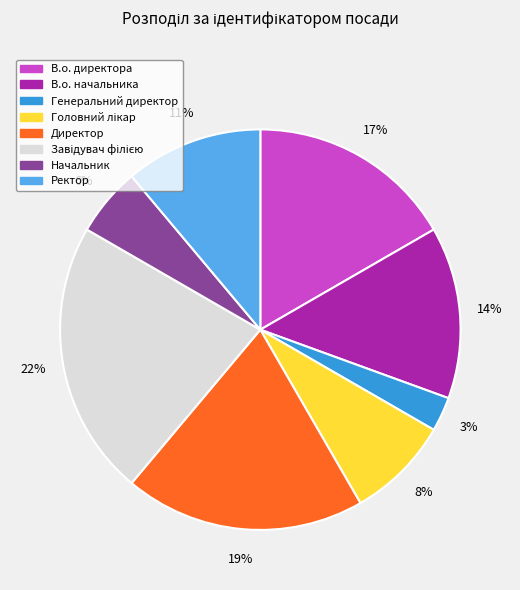

Which has a higher value, Директор or Генеральний директор?

Директор